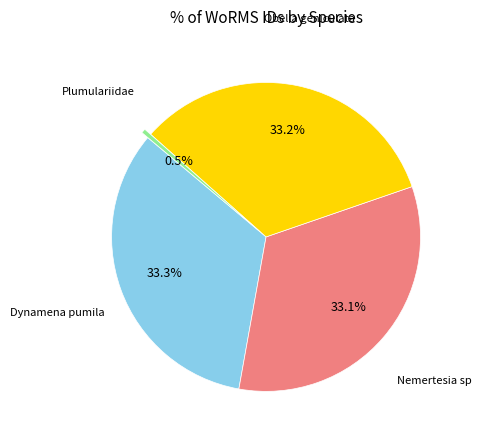

Does any single category account for the majority?

No